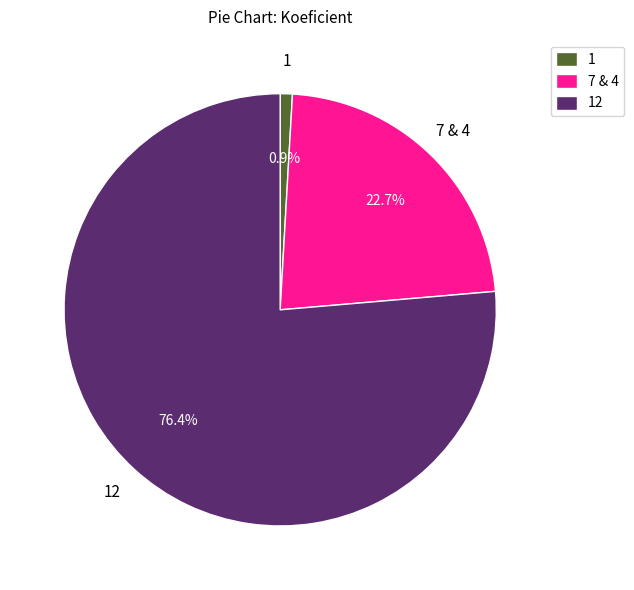

How many slices are in this pie chart?

3